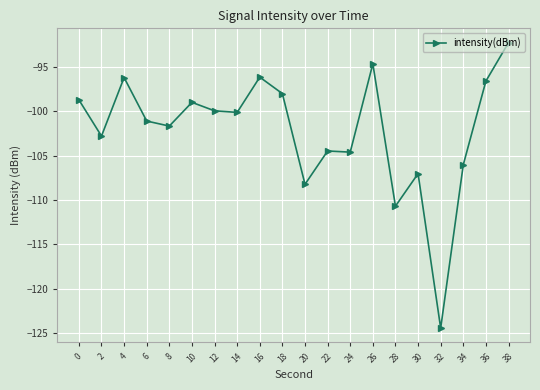

How many lines are shown in the chart?

1